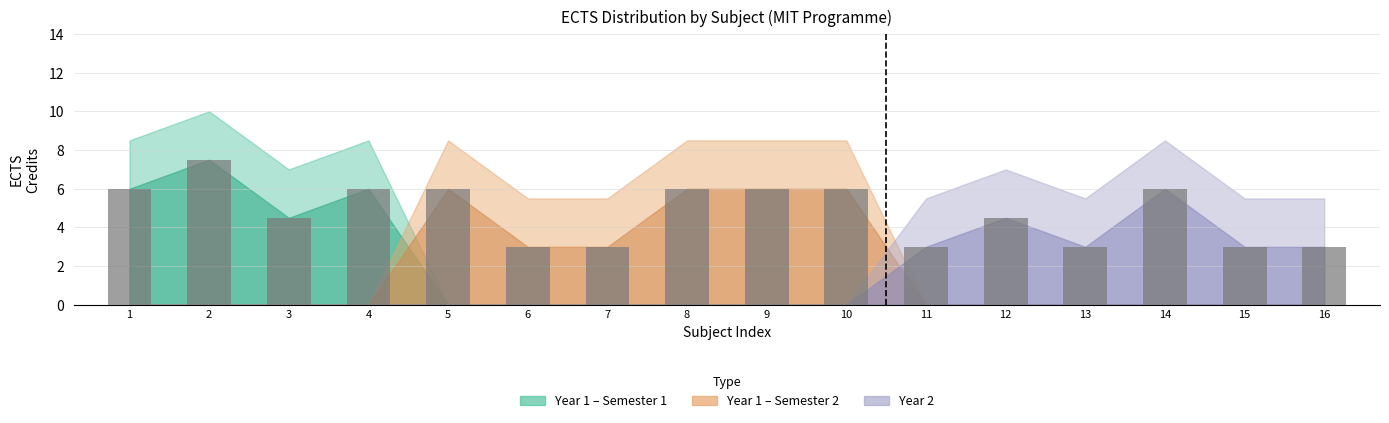

How many values are between 3 and 6?

15